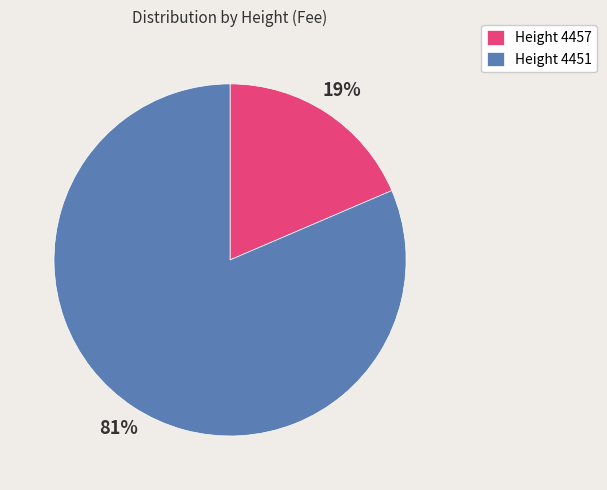

Between Height 4457 and Height 4451, which is larger?

Height 4451